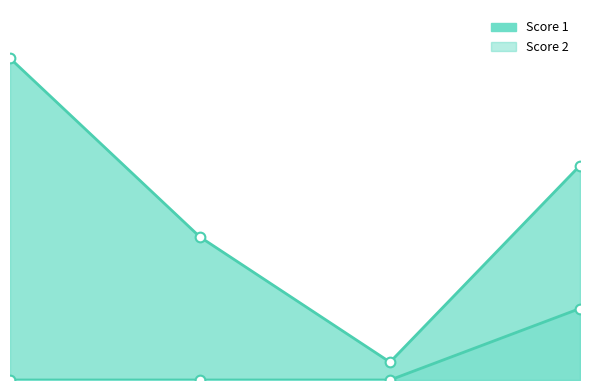

True or false: Score 2 and Score 1 intersect in this chart.

False